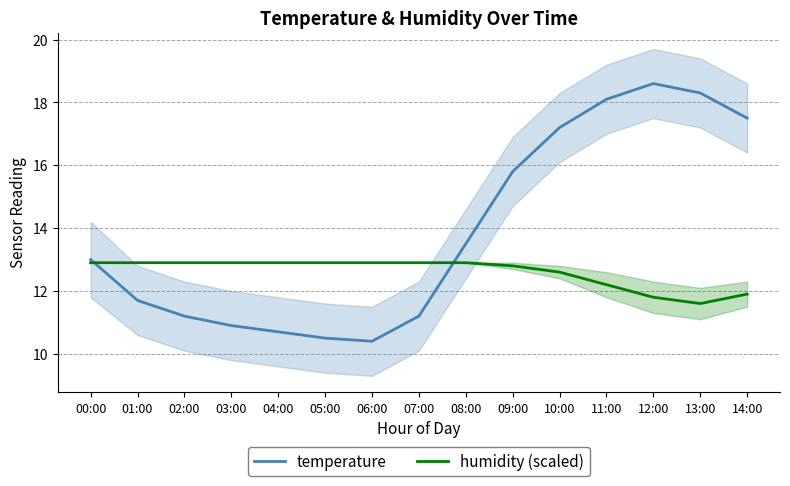

What is the difference between the temperature values at 03:00 and 05:00?

0.4